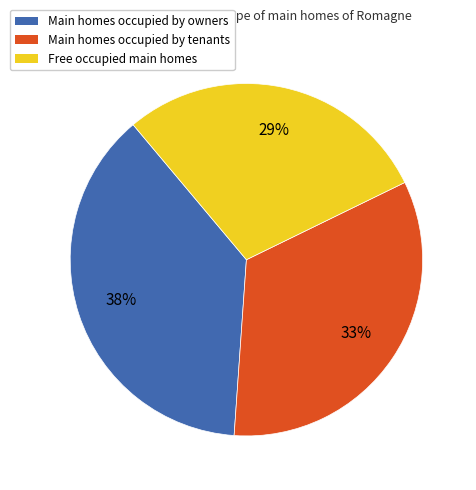

How many slices are in this pie chart?

3